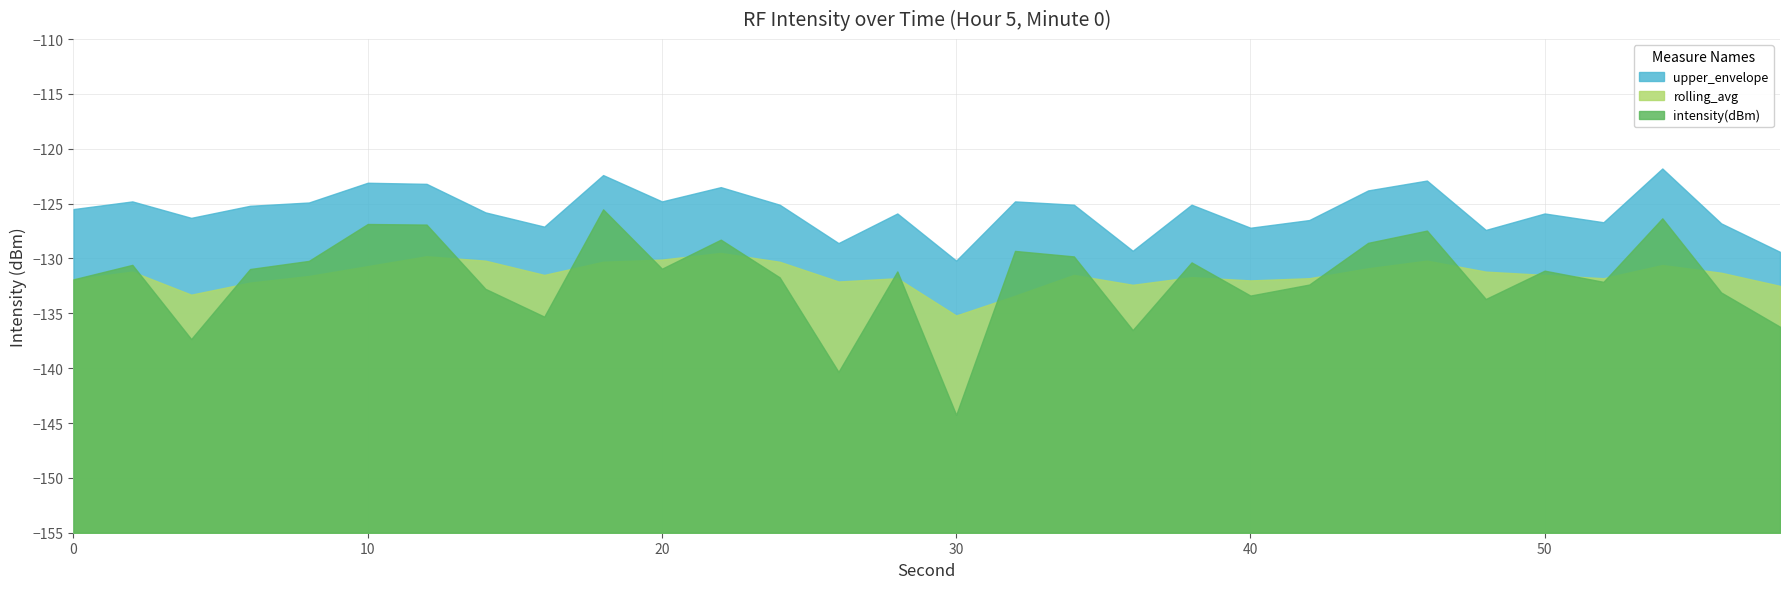

Reading left to right, list all the values displayed in this chart.

intensity(dBm): -131.9	-130.6	-137.3	-131.0	-130.2	-126.9	-126.9	-132.8	-135.3	-125.5	-130.9	-128.3	-131.7	-140.3	-131.2	-144.3	-129.3	-129.8	-136.5	-130.4	-133.4	-132.4	-128.6	-127.5	-133.7	-131.1	-132.1	-126.3	-133.1	-136.2
rolling_avg: -131.9	-131.2	-133.3	-132.2	-131.6	-130.7	-129.8	-130.2	-131.5	-130.3	-130.1	-129.5	-130.3	-132.1	-131.8	-135.2	-133.4	-131.5	-132.4	-131.7	-132.0	-131.8	-130.9	-130.2	-131.2	-131.5	-131.8	-130.6	-131.3	-132.5
upper_envelope: -125.5	-124.8	-126.3	-125.2	-124.9	-123.1	-123.2	-125.8	-127.1	-122.4	-124.8	-123.5	-125.1	-128.6	-125.9	-130.2	-124.8	-125.1	-129.3	-125.1	-127.2	-126.5	-123.8	-122.9	-127.4	-125.9	-126.7	-121.8	-126.8	-129.4